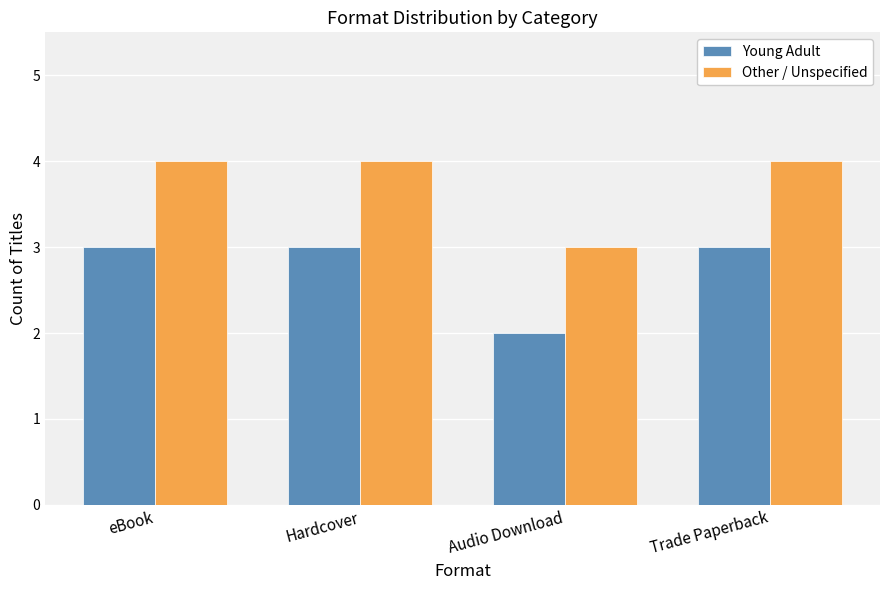

What is the total value across all series at Trade Paperback?

7